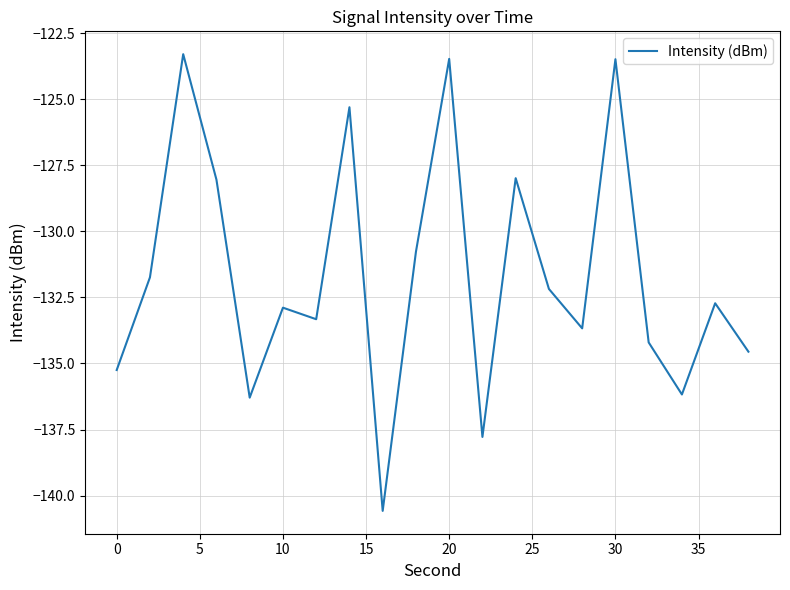

What is the greatest value displayed?

-123.3